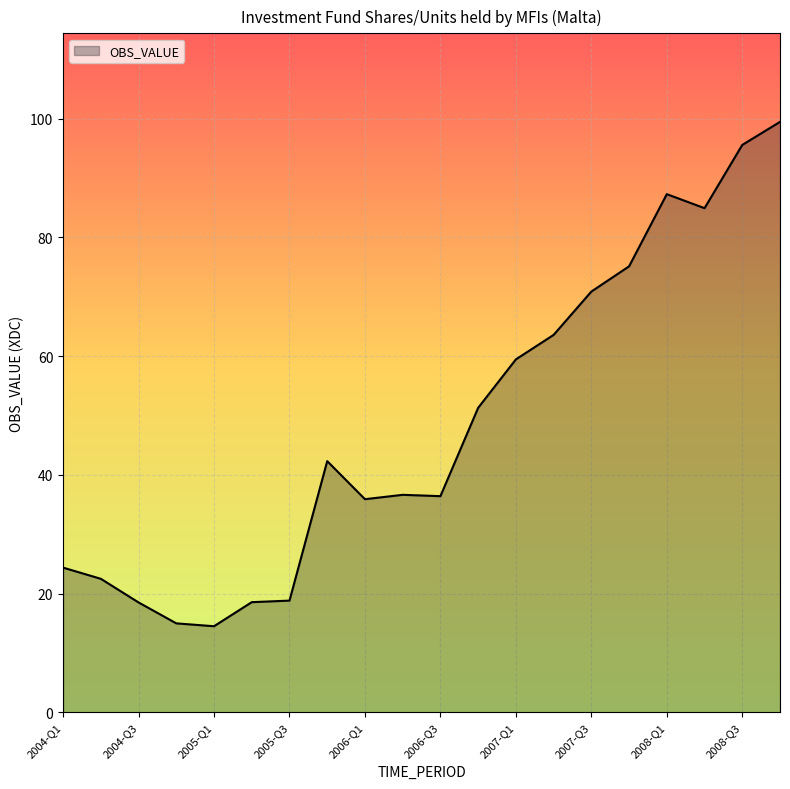

What is the smallest value displayed?

14.5